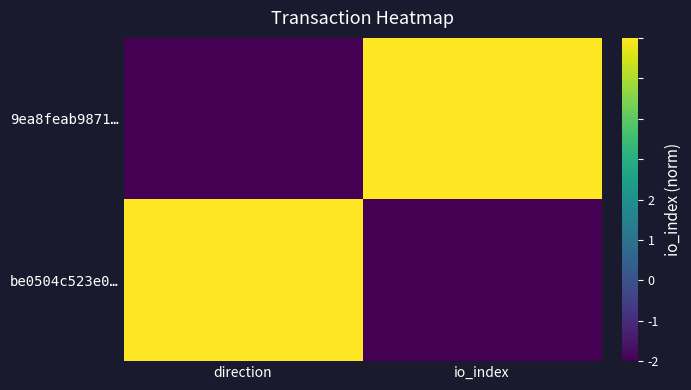

Rank the series by their maximum value, from highest to lowest.

9ea8feab9871…, be0504c523e0…